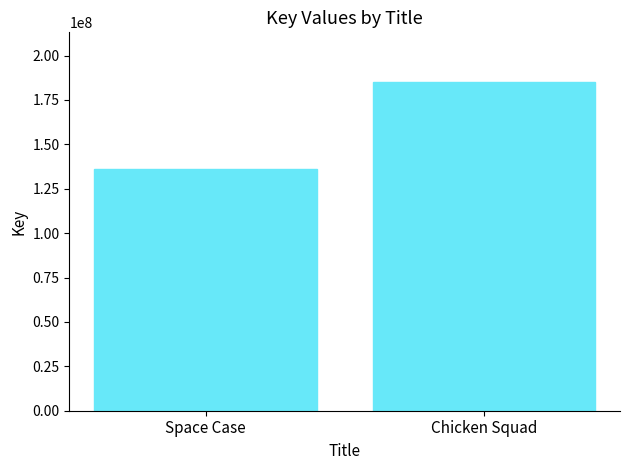

What position from the right is Chicken Squad?

1